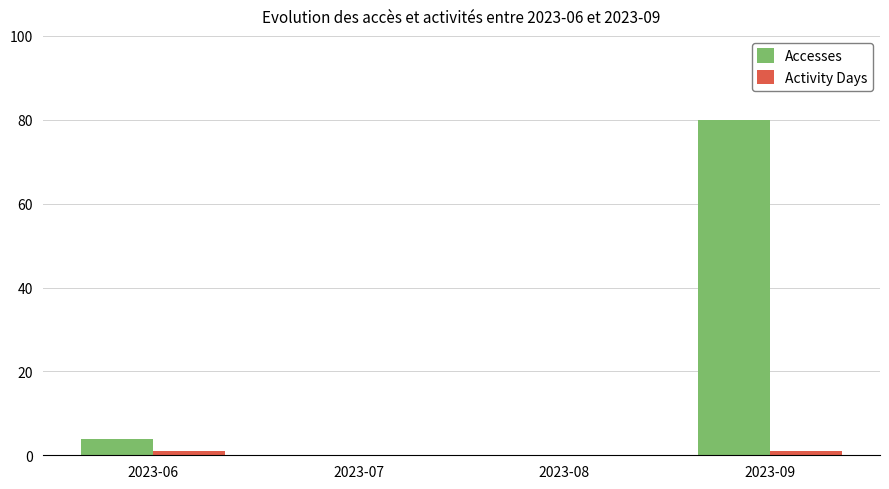

What is the sum of all Accesses values?

84